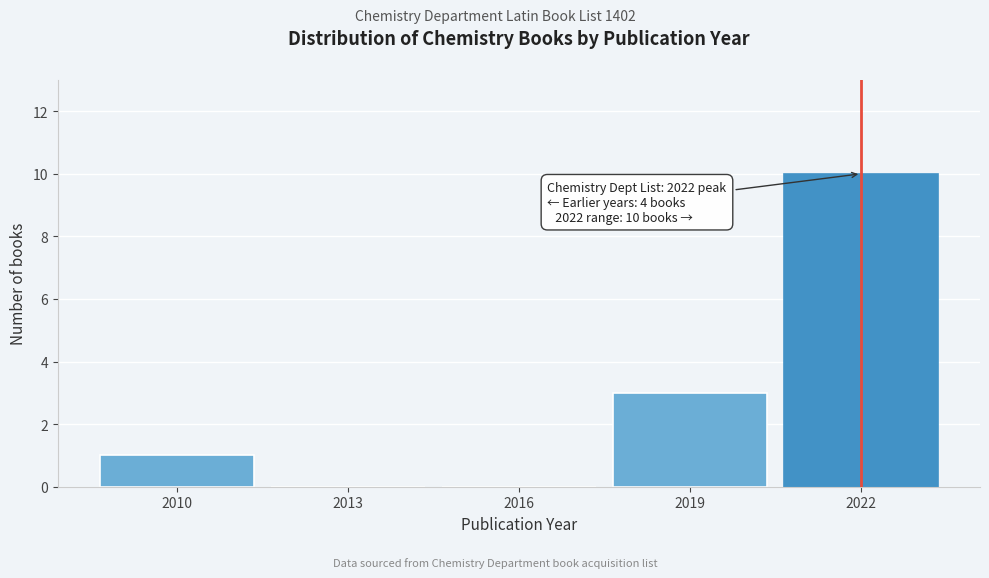

Reading right to left, what are all the values shown in this chart?

2022=10	2019=3	2016=0	2013=0	2010=1